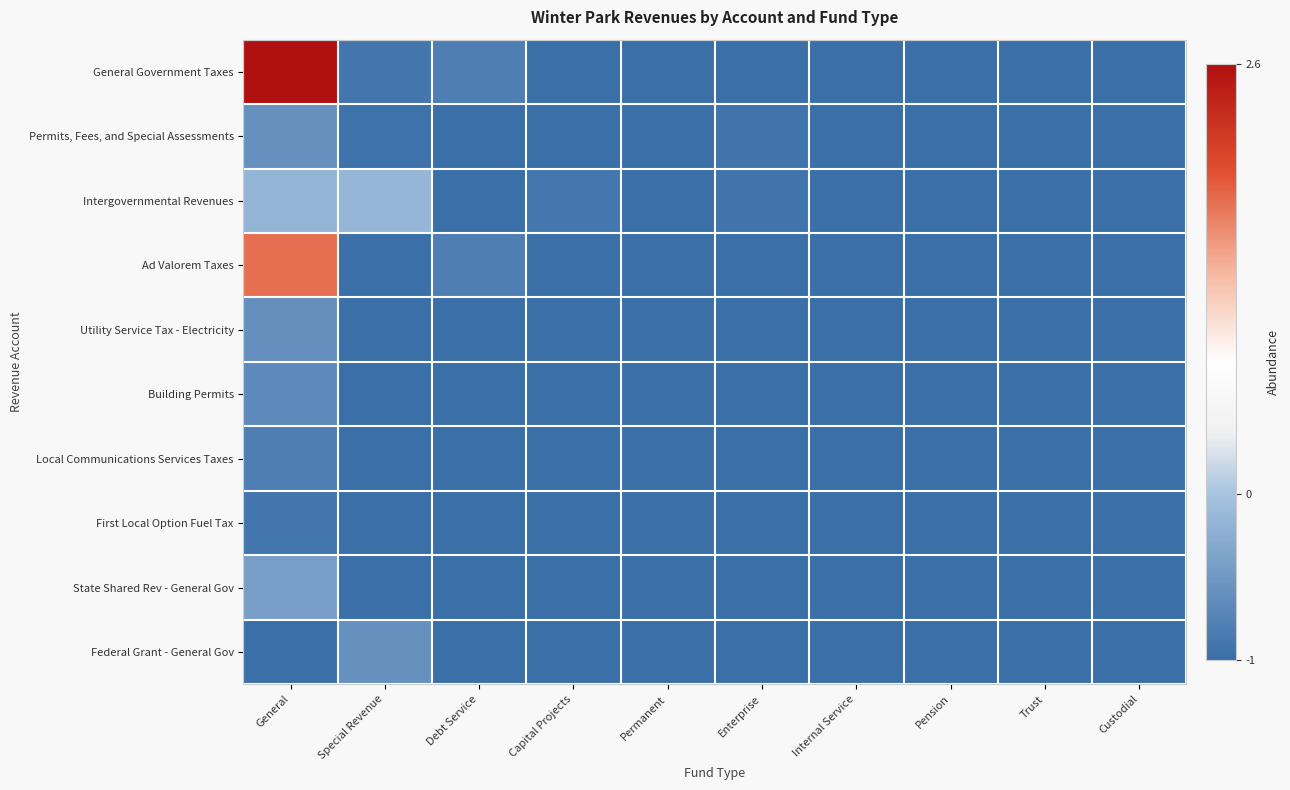

At Internal Service, list the series in order from smallest to largest.

General Government Taxes, Permits, Fees, and Special Assessments, Intergovernmental Revenues, Ad Valorem Taxes, Utility Service Tax - Electricity, Building Permits, Local Communications Services Taxes, First Local Option Fuel Tax, State Shared Rev - General Gov, Federal Grant - General Gov